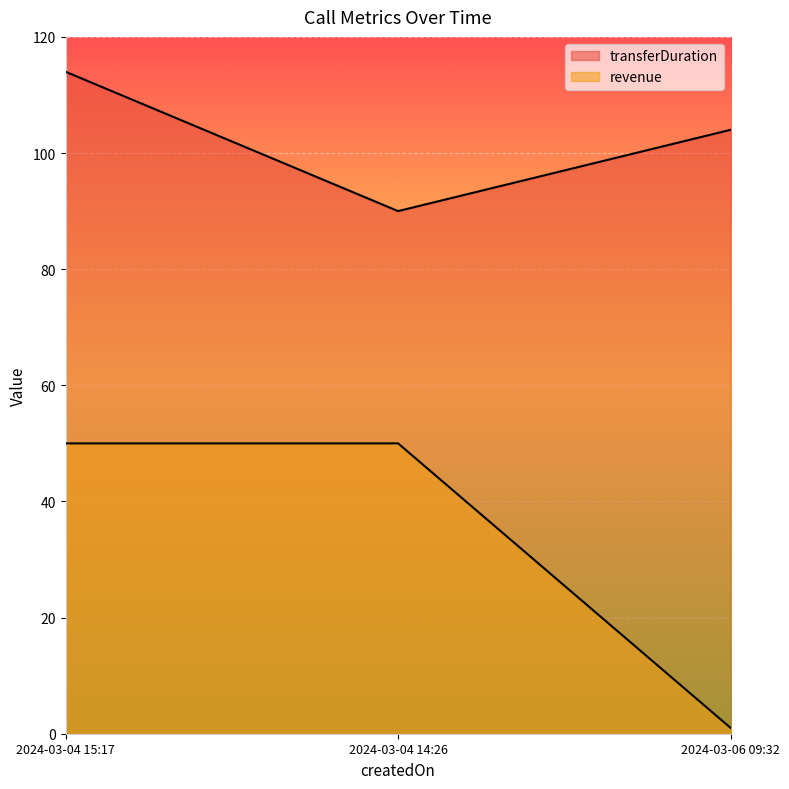

What is the maximum value for revenue?

50